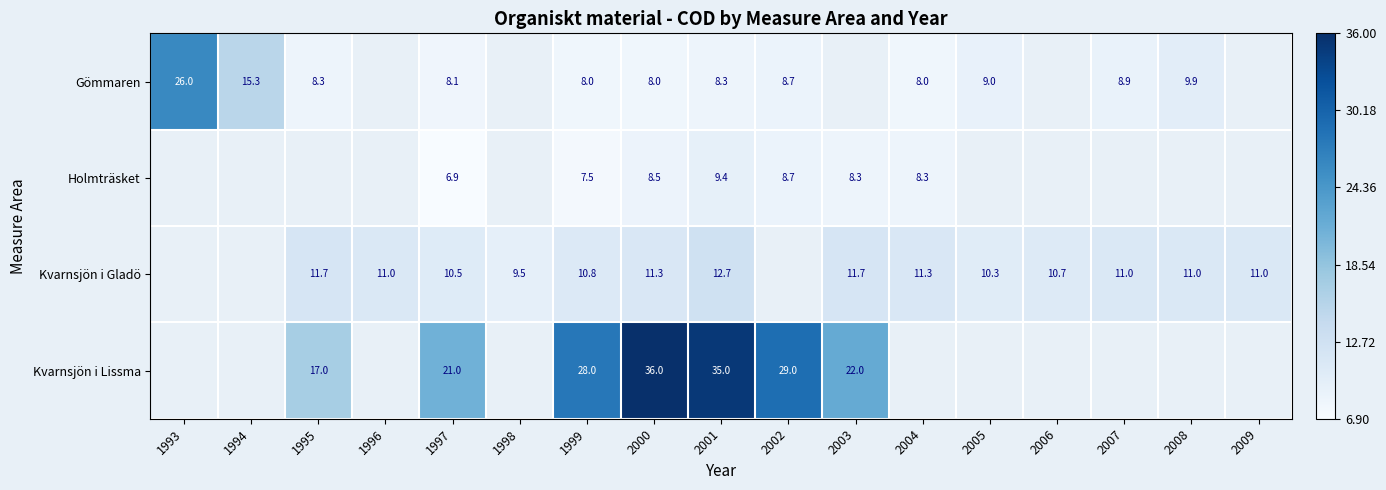

At how many categories does at least one series exceed 33?

2